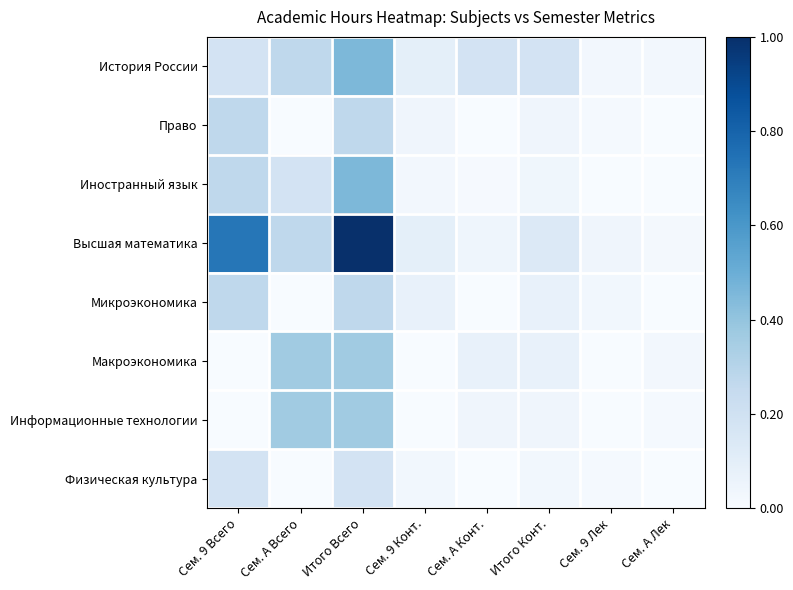

List the series in order of their peak value, highest first.

Высшая математика, История России, Иностранный язык, Макроэкономика, Информационные технологии, Право, Микроэкономика, Физическая культура